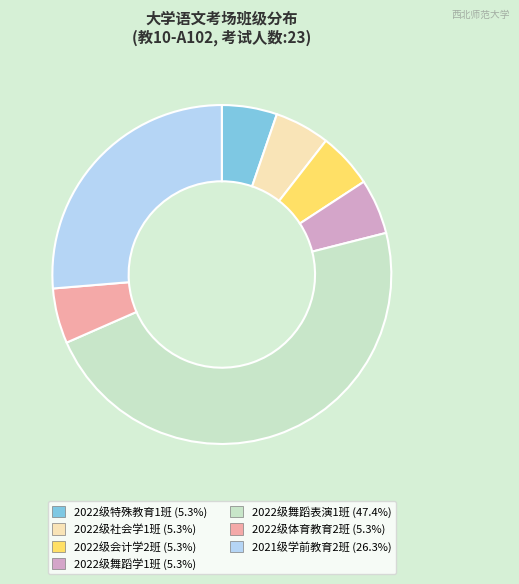

Is there a majority slice in this chart?

No